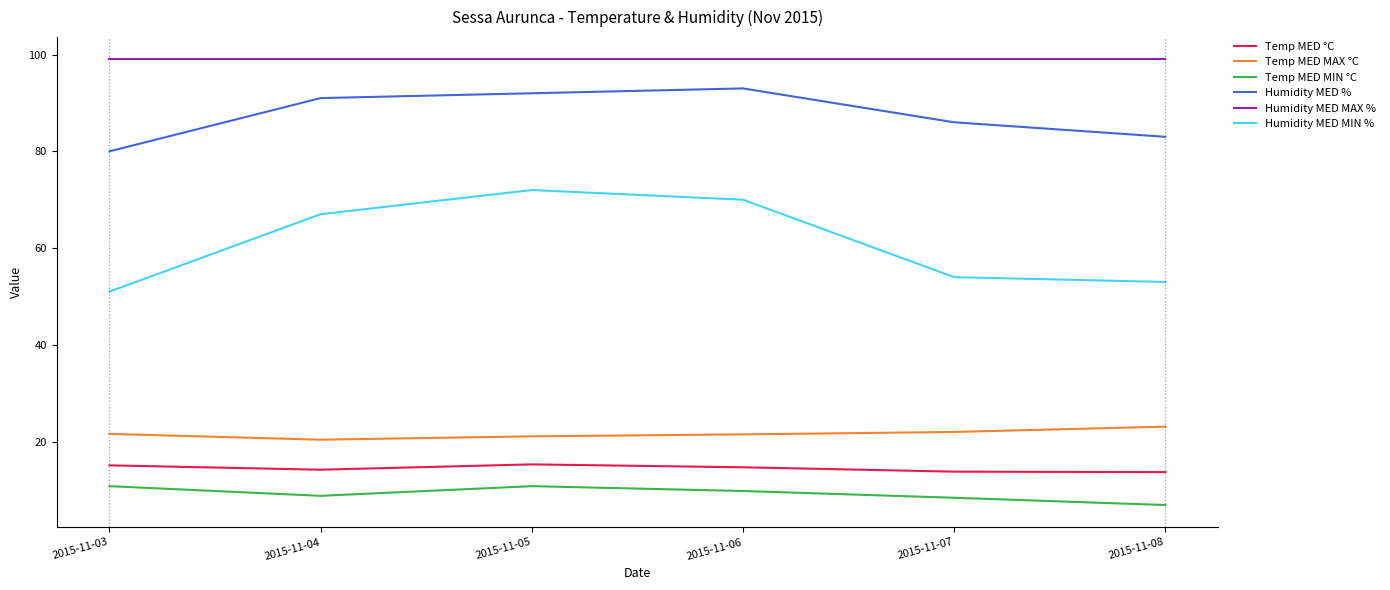

At which category does Temp MED °C reach its first local valley?

2015-11-04